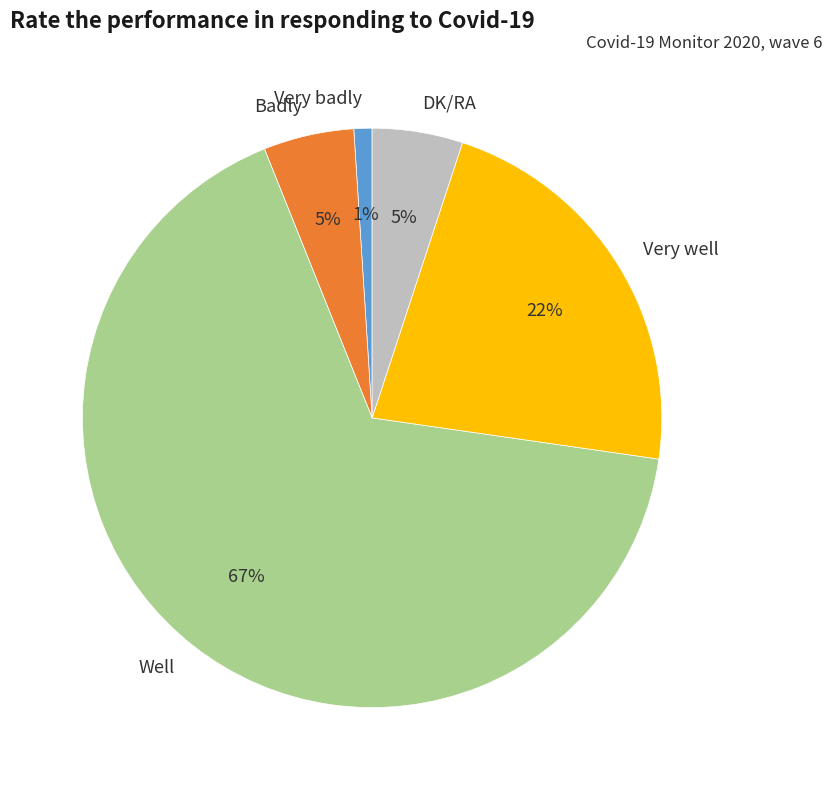

To the nearest percent, what is the combined percentage of Very well and Badly?

27%